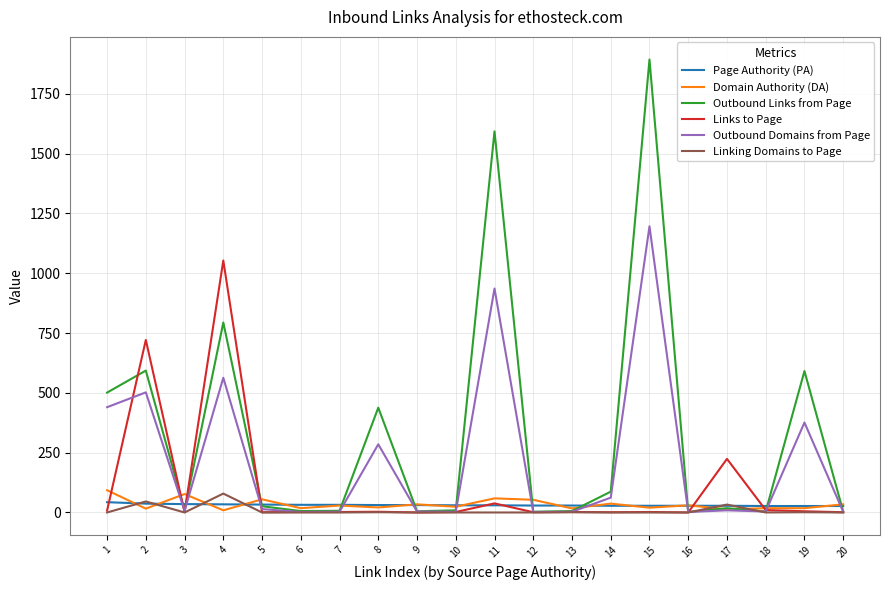

What is the maximum value for Linking Domains to Page?

79